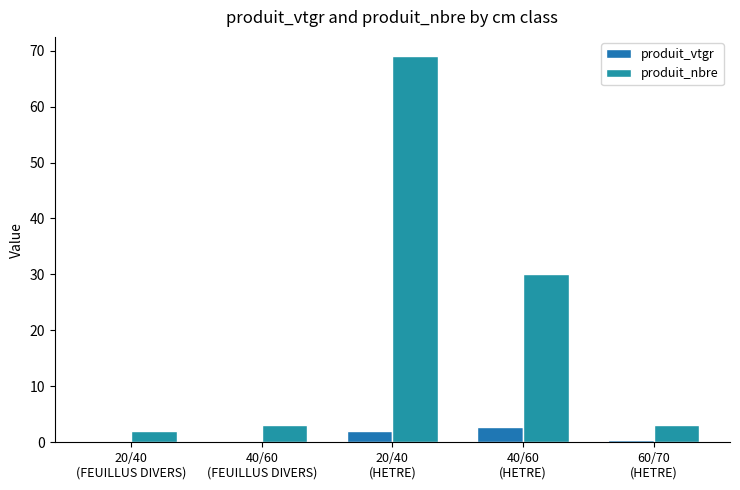

Which label corresponds to the largest value in the chart?

20/40
(HETRE)